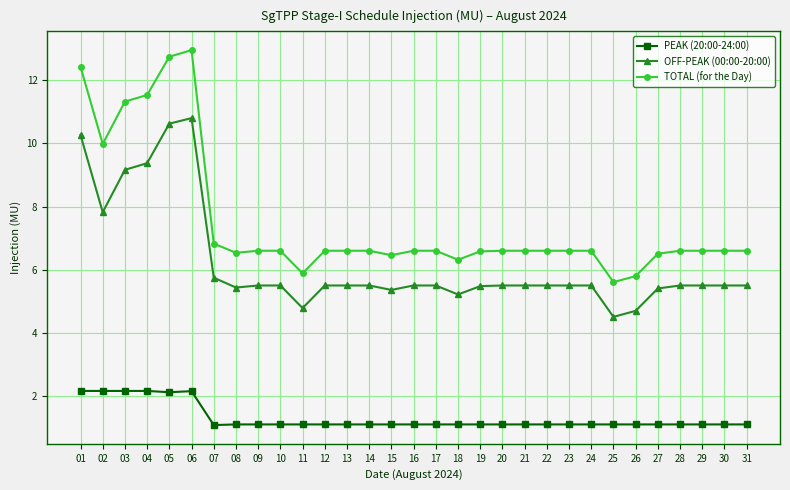

What is the lowest value of the TOTAL (for the Day) series?

5.6